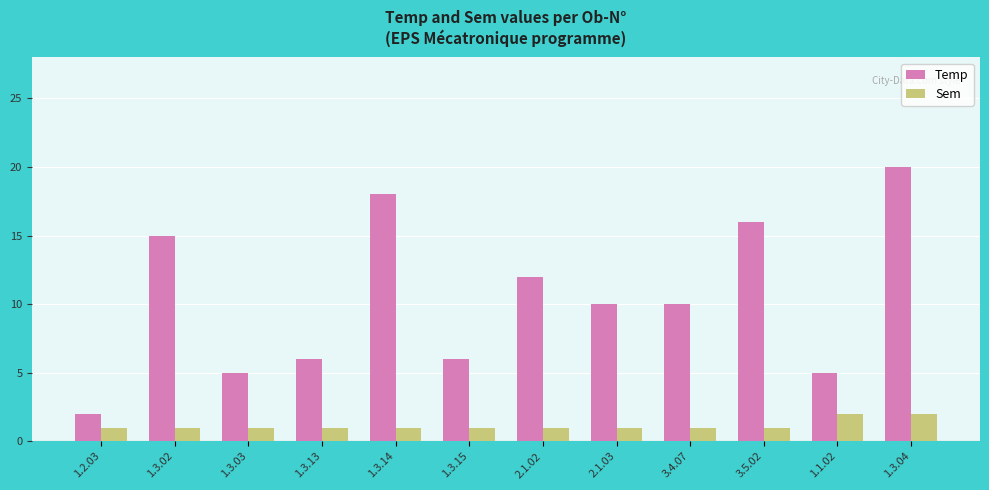

At which label does Temp first exceed 10?

1.3.02